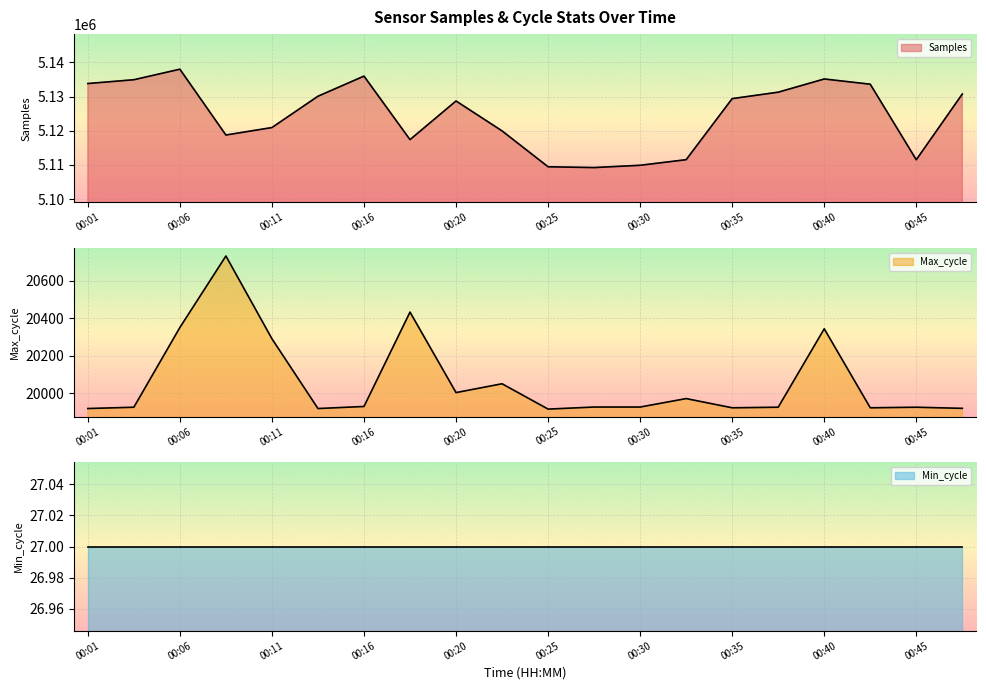

At which label does Max_cycle reach its peak?

00:08